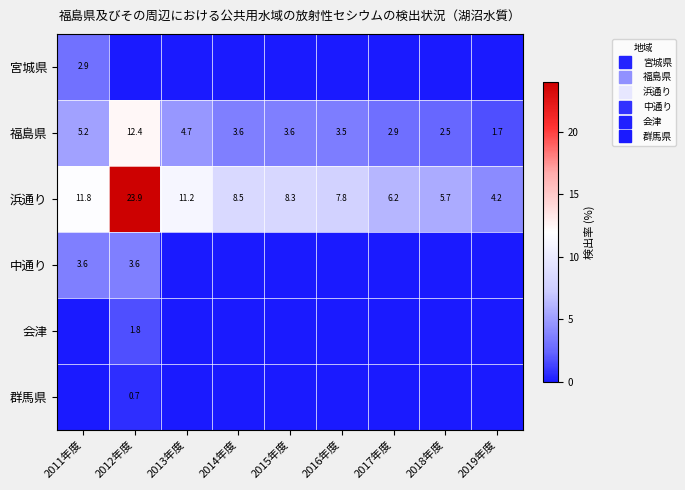

What is the difference between the highest and lowest values at 2013年度?

11.2